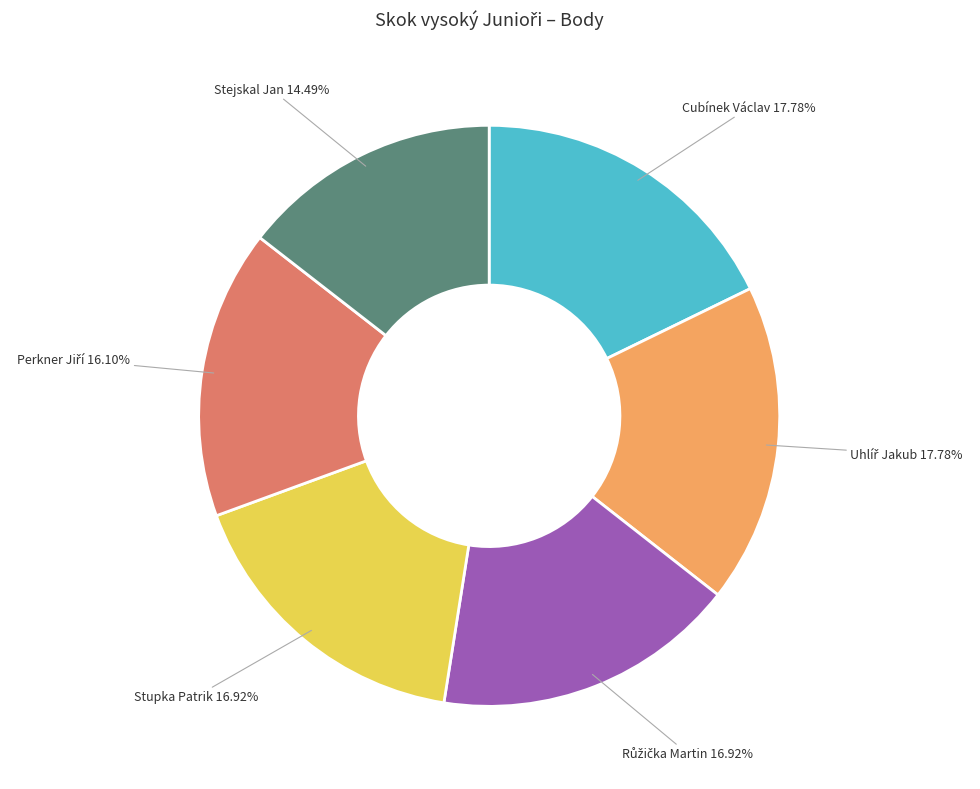

Does any single category account for the majority?

No